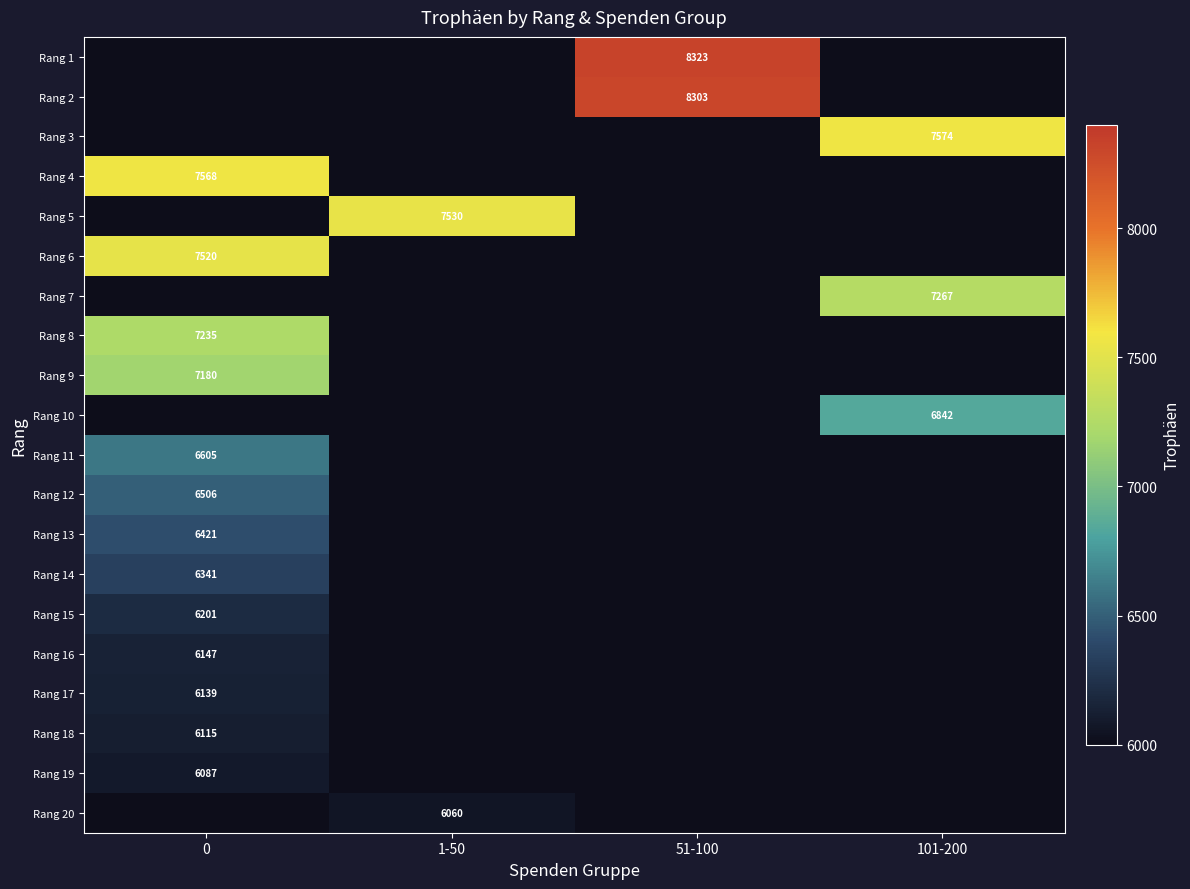

Which has a higher value, 1-50 or 51-100?

51-100